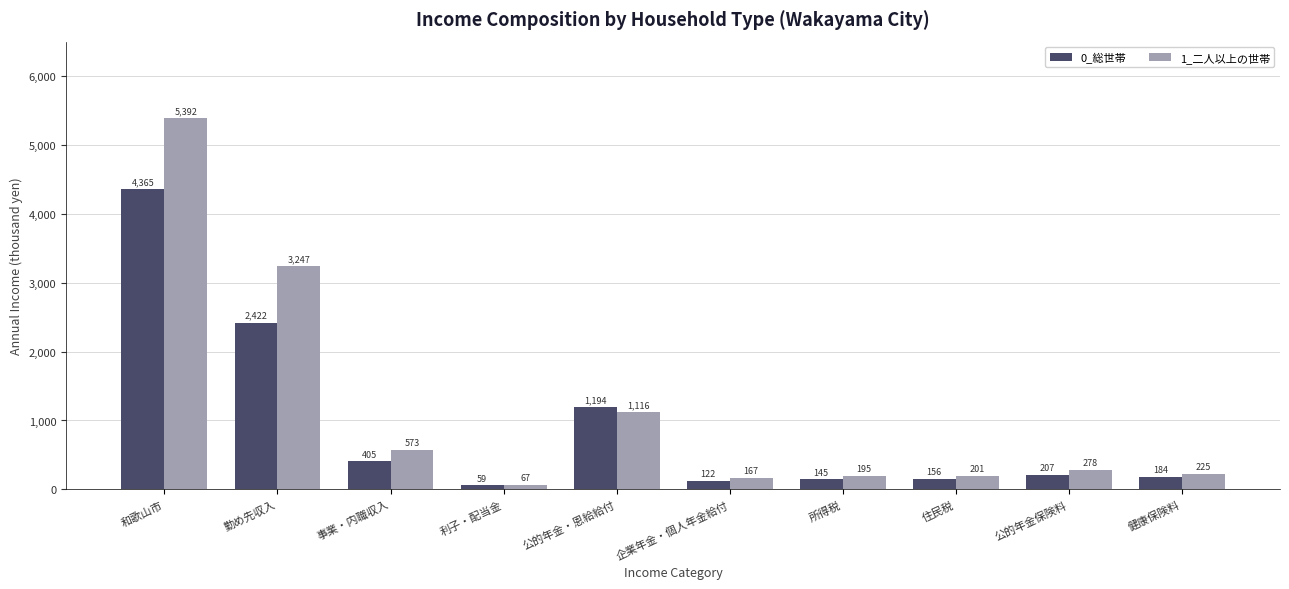

Does the chart contain any negative values?

No